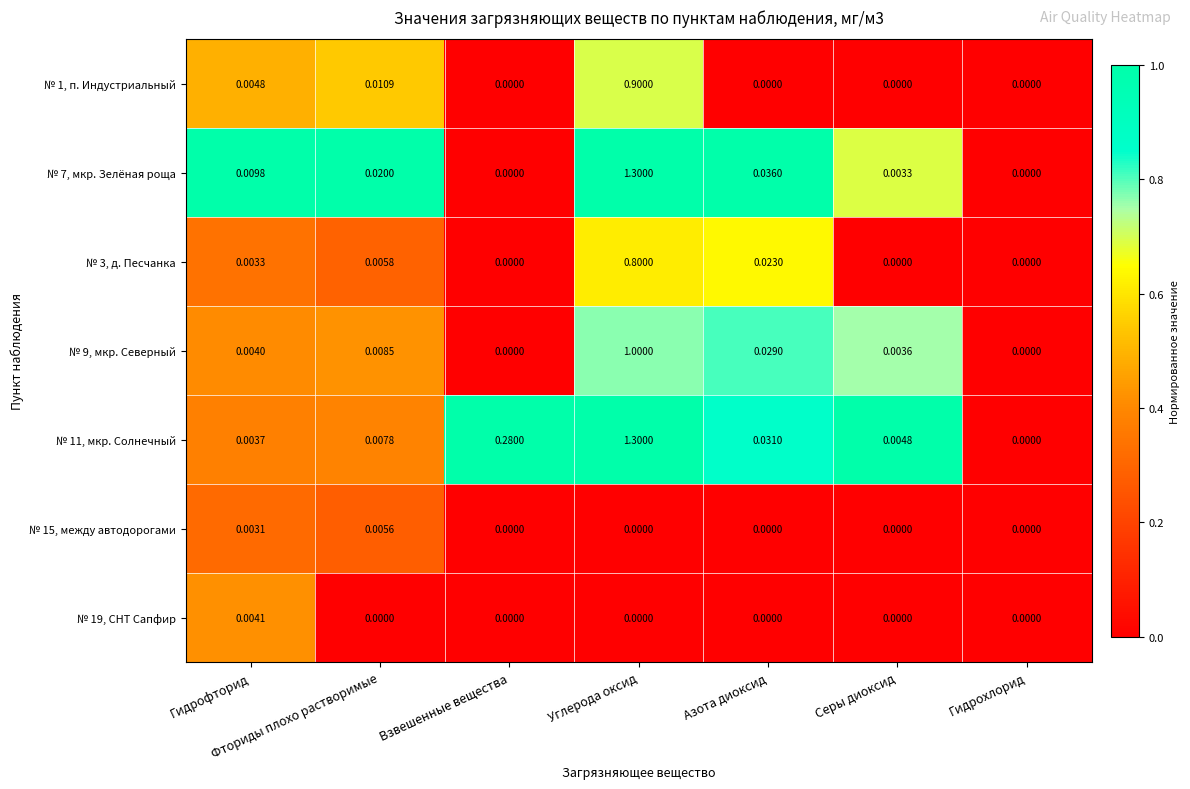

Which series changed the most between Азота диоксид and Гидрохлорид?

№ 7, мкр. Зелёная роща